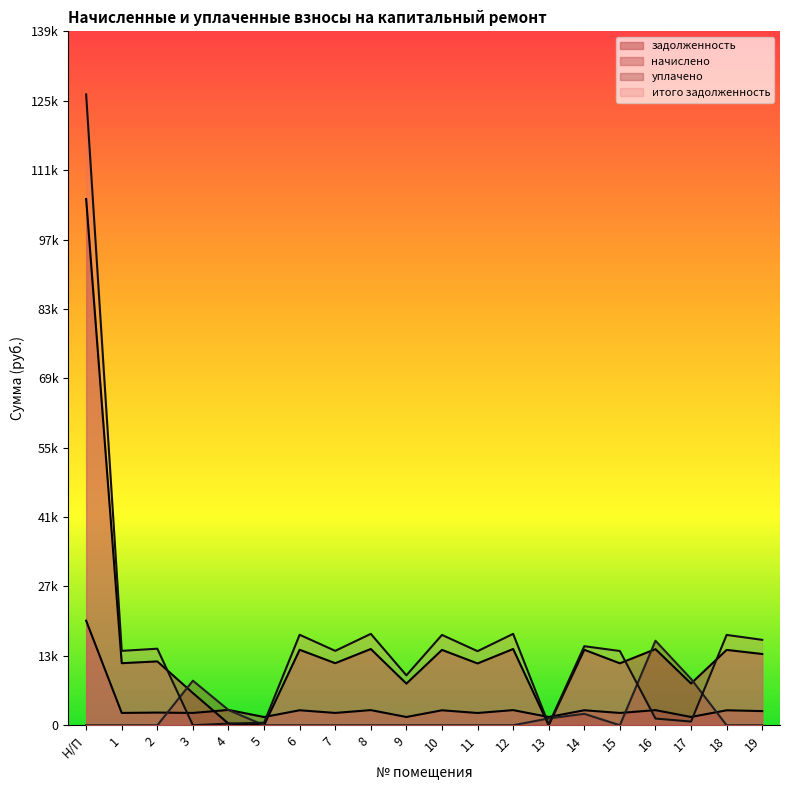

What position from the left is 1?

2